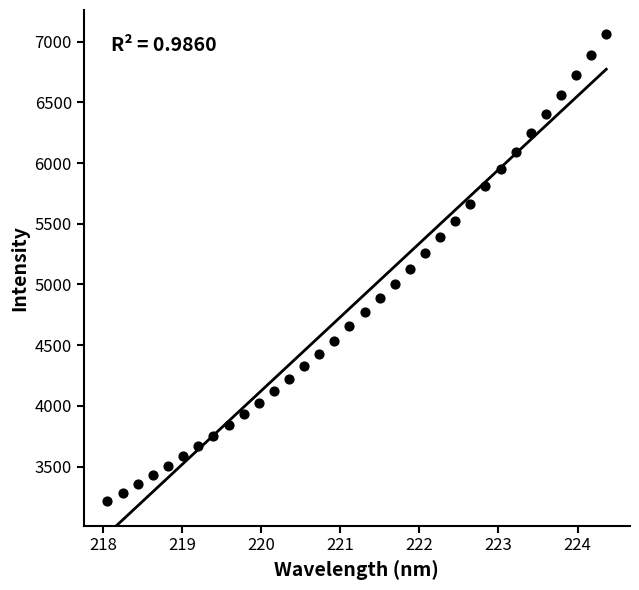

What is the range of Y values (max minus min)?

3847.8